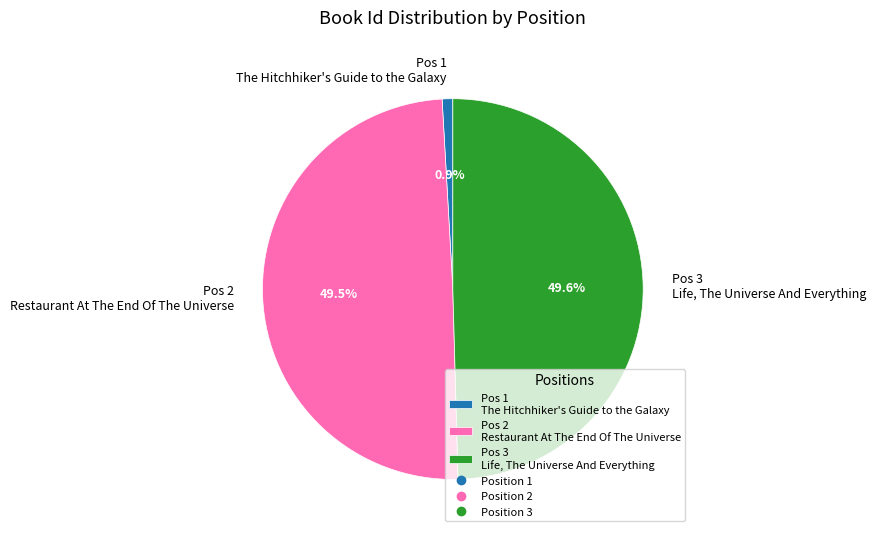

Combined, do Pos 3 Life, The Universe And Everything and Pos 1 The Hitchhiker's Guide to the Galaxy account for over 50%?

Yes